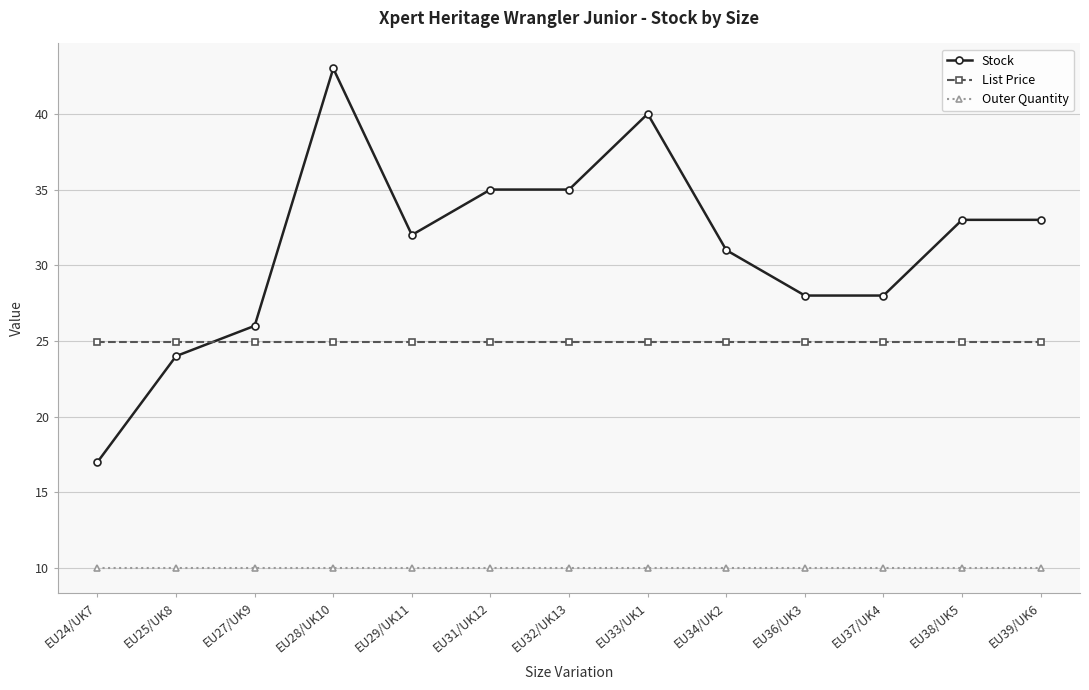

Which category has the lowest value in the Stock series?

EU24/UK7